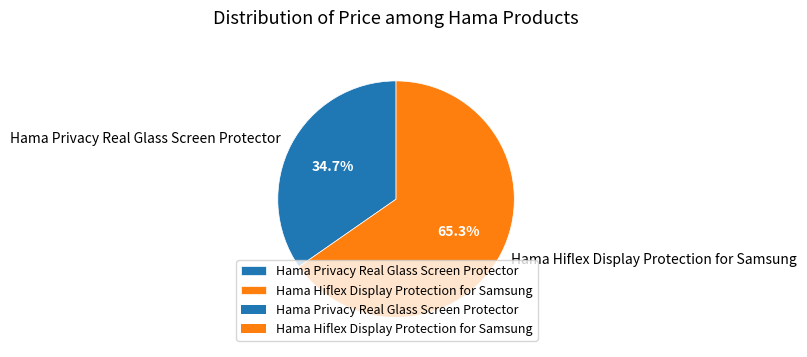

What is the largest slice in the pie chart?

Hama Hiflex Display Protection for Samsung